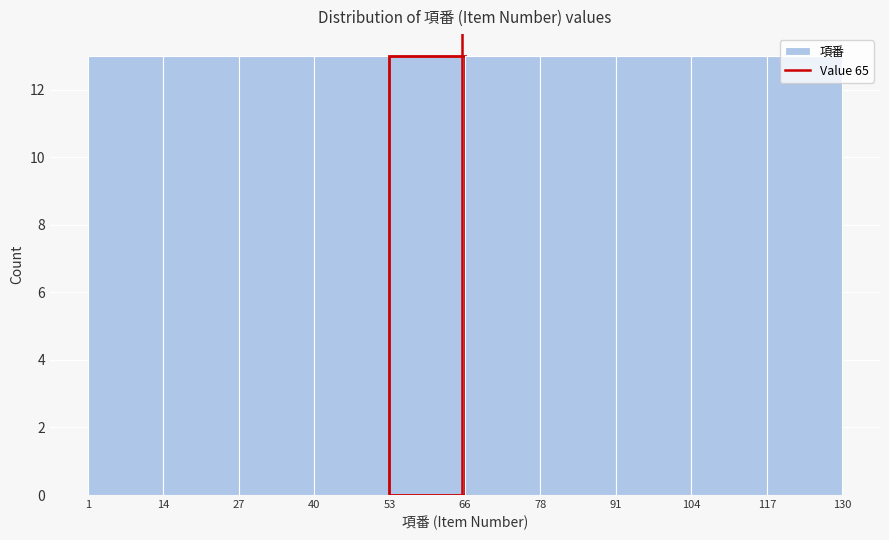

Reading left to right, transcribe this chart: for each bar, give the range it covers on the x-axis and its height. The values are not printed on the chart, so give them approximately, as read against the axis.

1 to 14: 13
14 to 27: 13
27 to 40: 13
40 to 53: 13
53 to 66: 13
66 to 78: 13
78 to 91: 13
91 to 104: 13
104 to 117: 13
117 to 130: 13